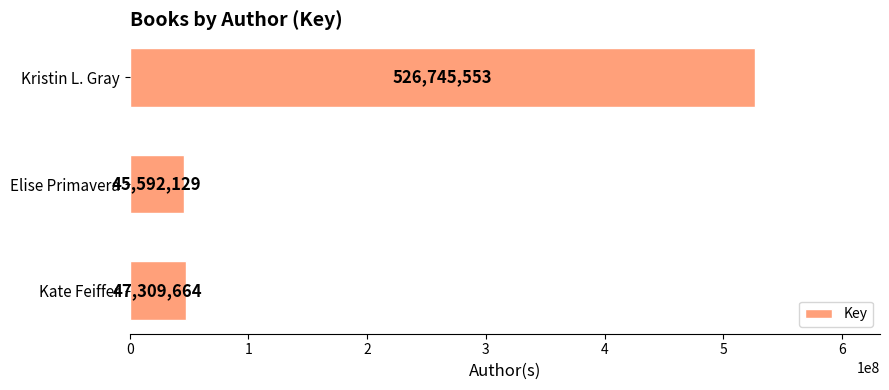

What is the sum of all values?

619647346